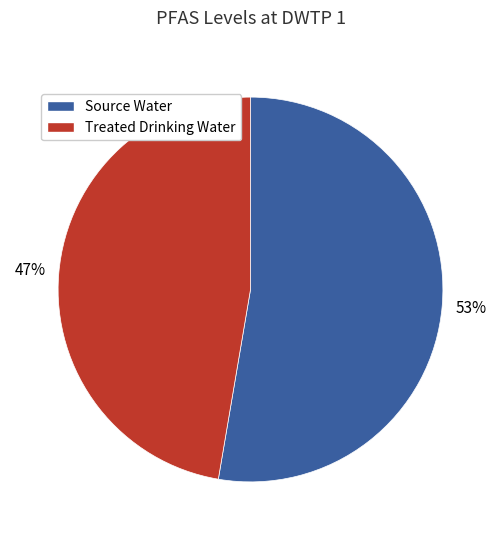

Which category has the smallest portion of the pie?

Treated Drinking Water